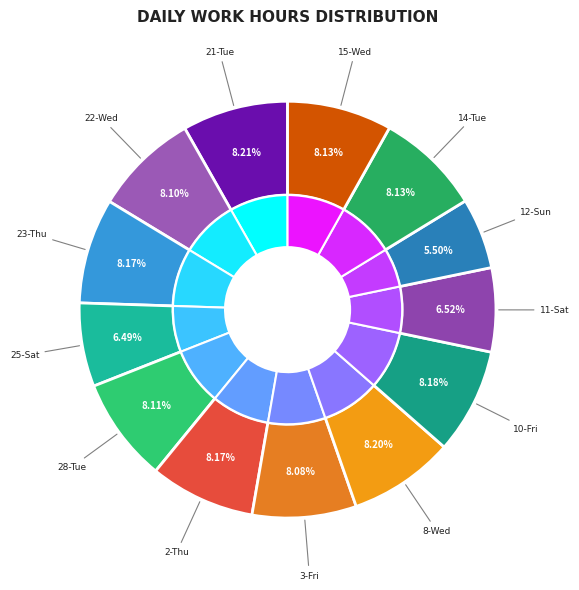

Which category has the biggest portion of the pie?

21-Tue